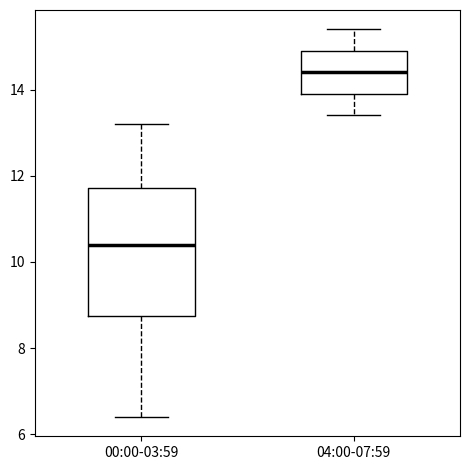

Comparing the boxes themselves (not the whiskers), which one is the tallest?

00:00-03:59